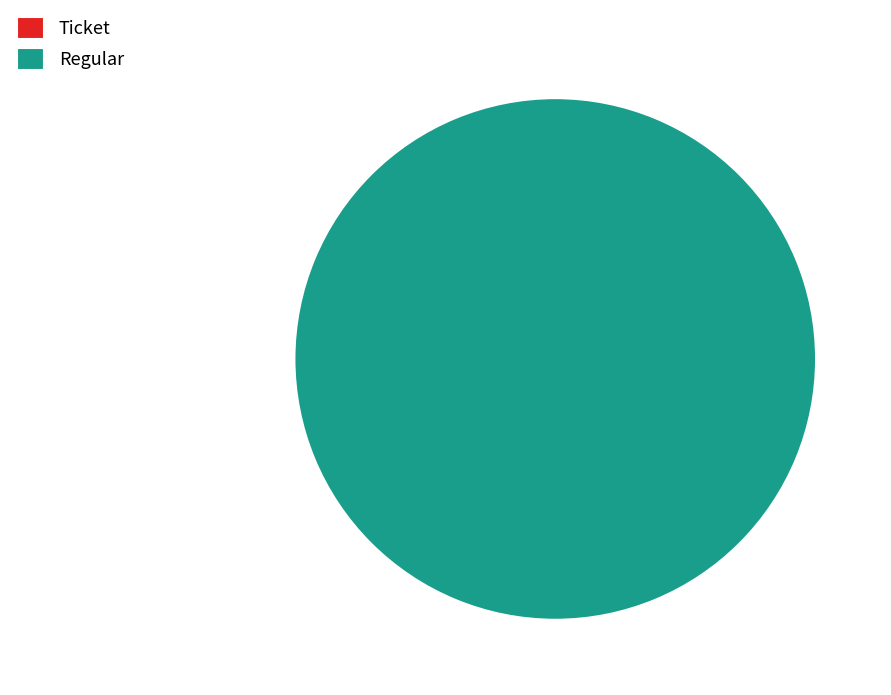

How much of the chart is everything except Ticket?

100.0%